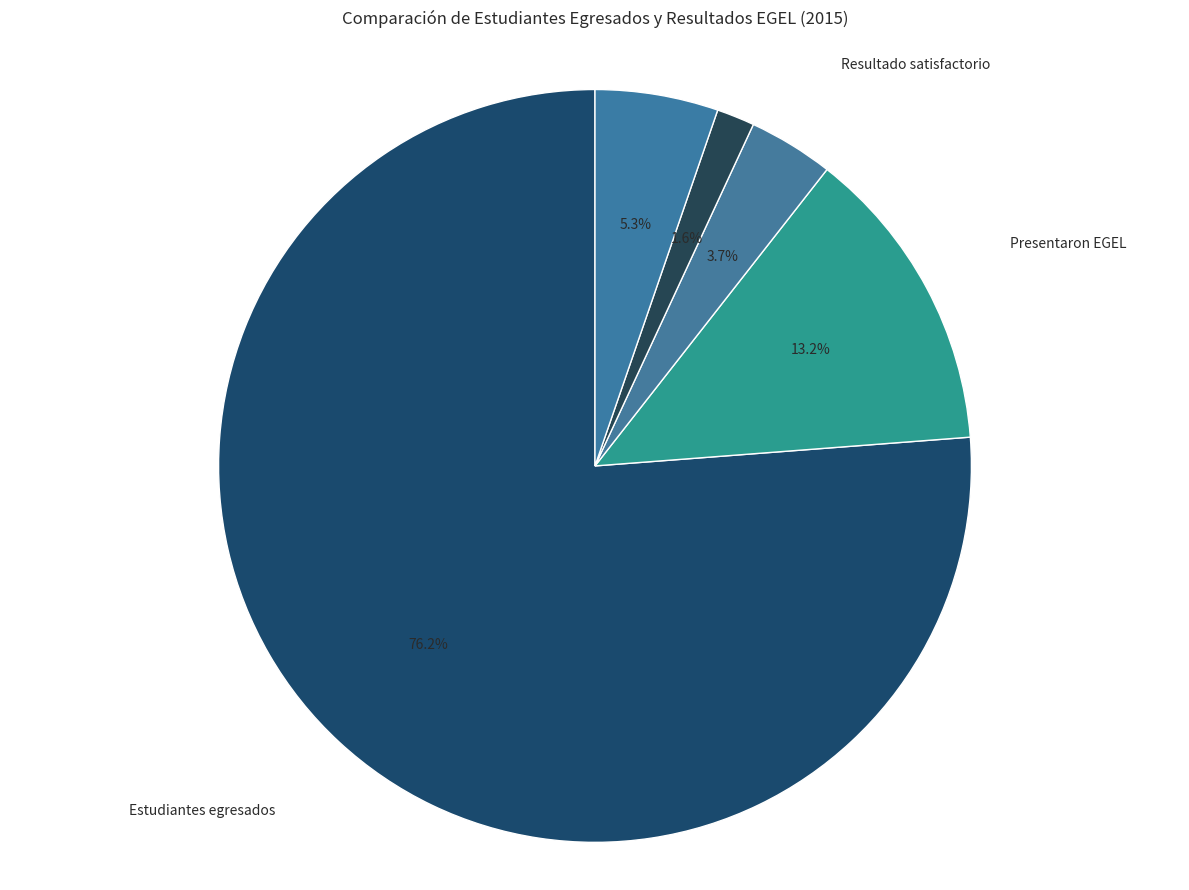

The Aprobaron EGEL slice represents 5% of the pie. True or false?

True